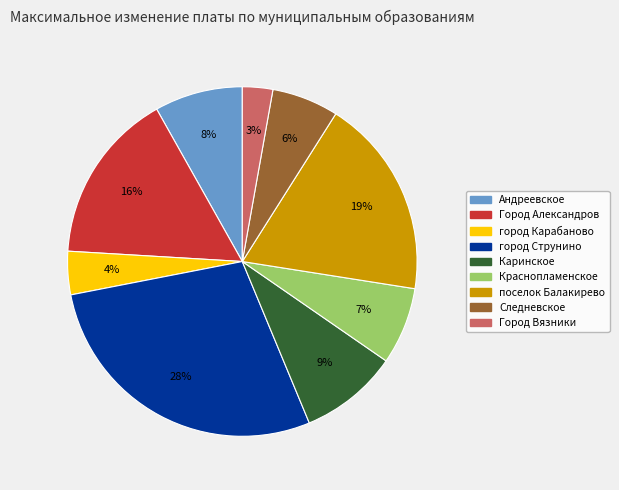

To the nearest percent, what is the average slice percentage?

11%